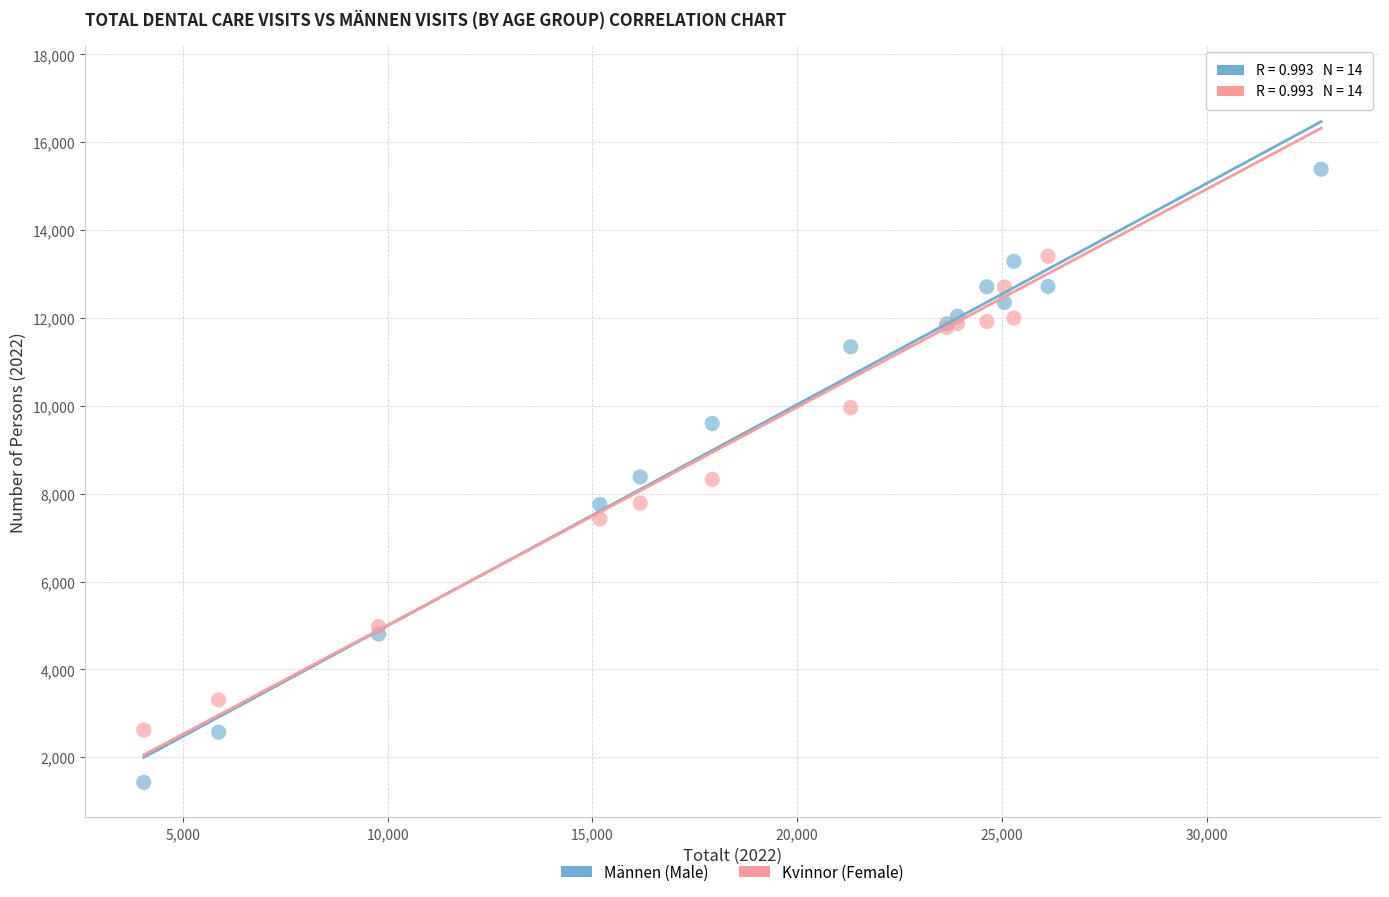

Across all series, what Y value is closest to 9416?

9598